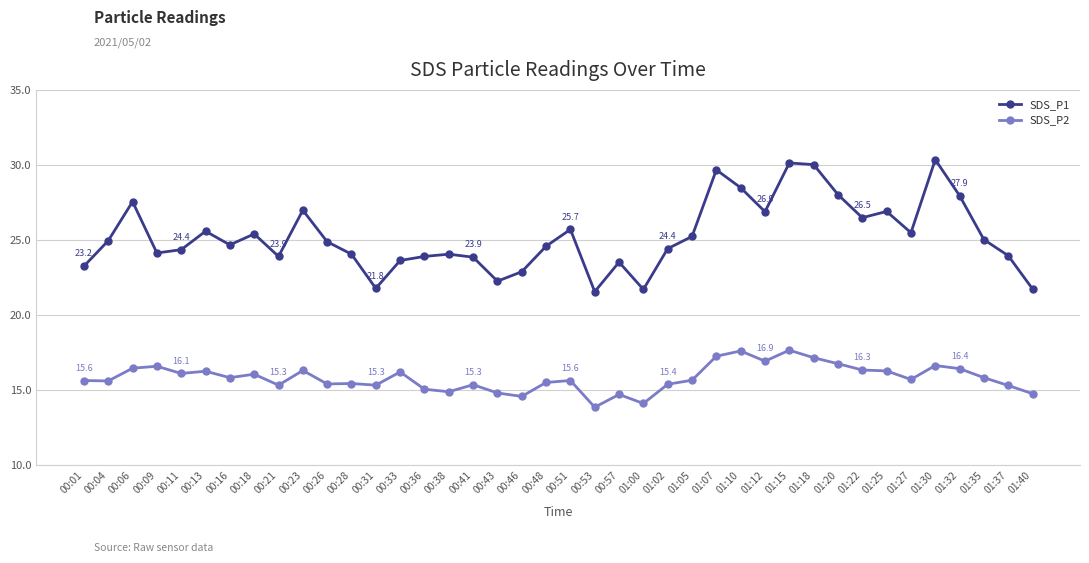

The value of SDS_P2 at 00:38 is 14.9. True or false?

True